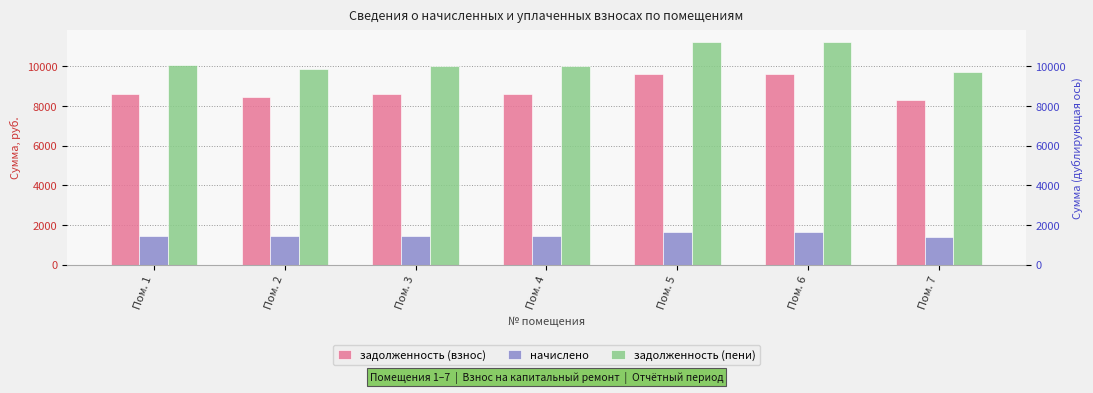

What are all the series names shown in the legend?

задолженность (взнос), начислено, задолженность (пени)